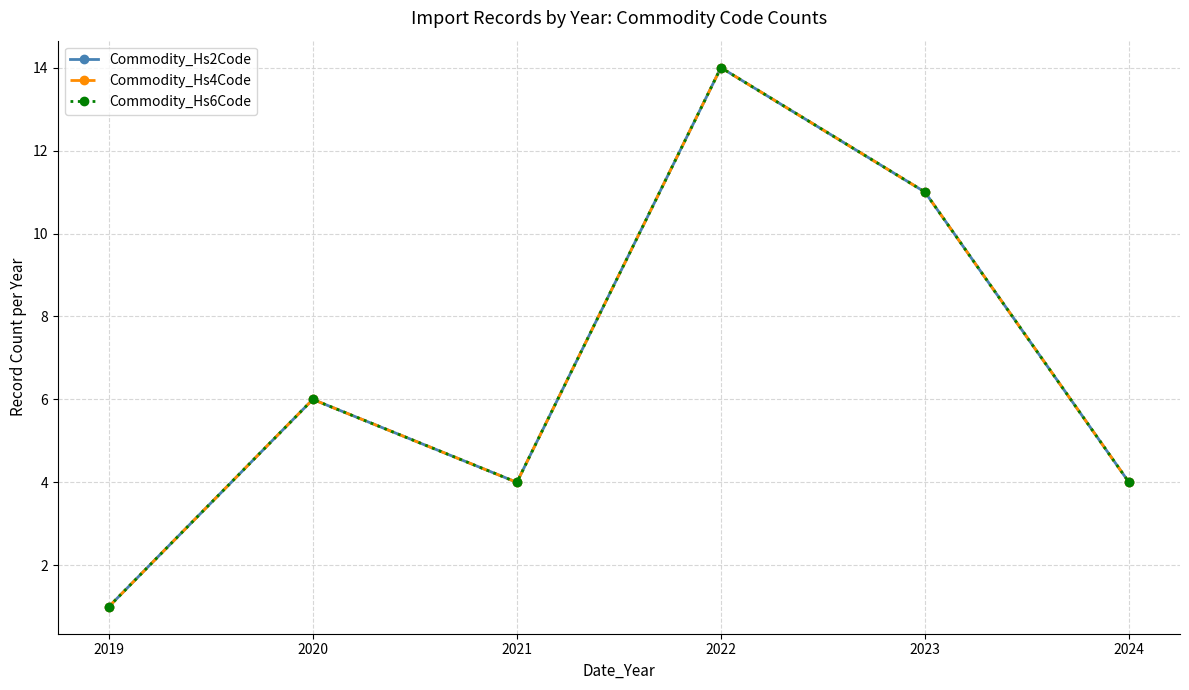

Is this an area chart (filled region under the line)?

No